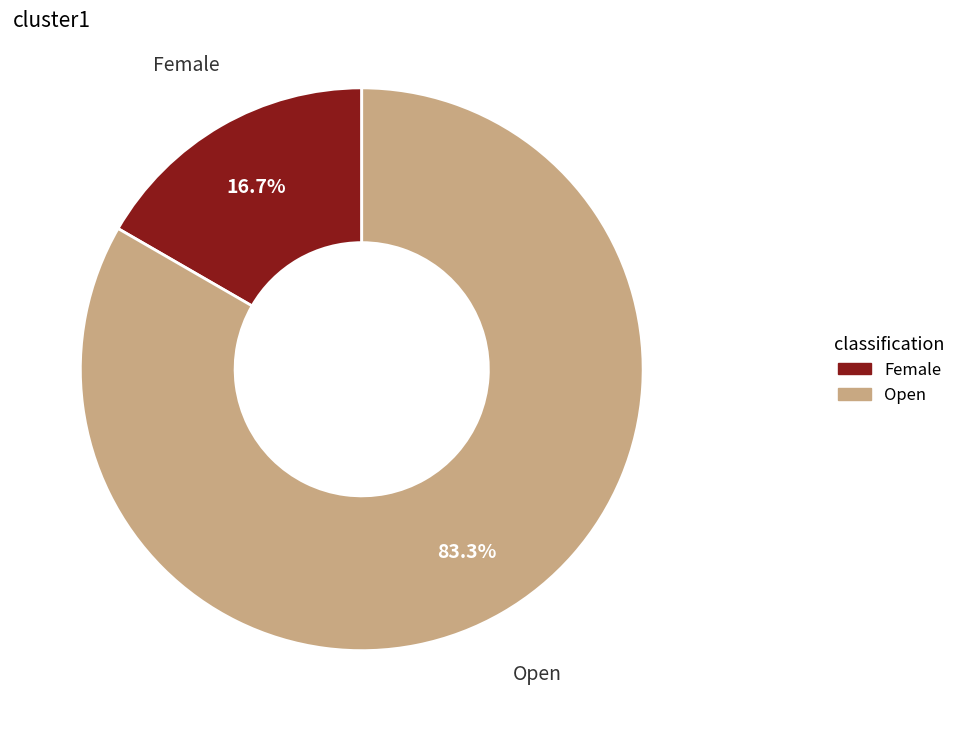

What is the smallest slice in the pie chart?

Female